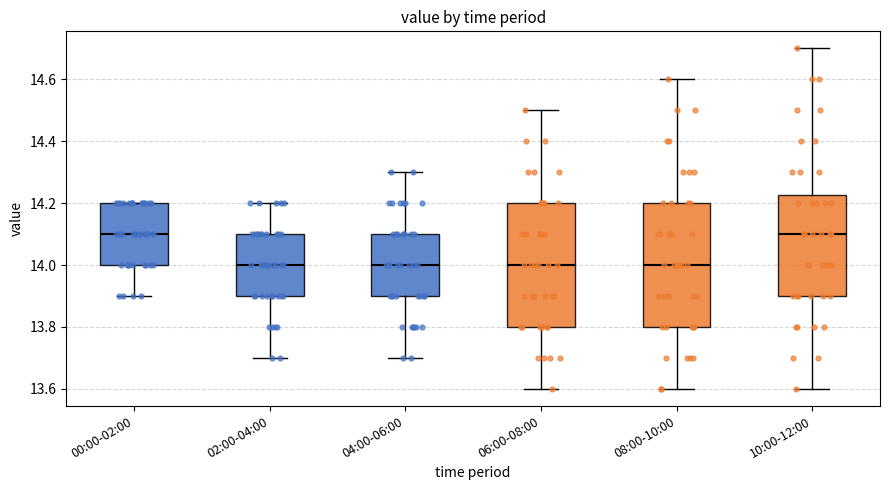

Reading left to right, transcribe this box plot: for each box, give where its median line is, the range the box spans, and where its two whiskers end, as read against the y-axis. The values are not printed on the chart, so give them approximately, as read against the axis.

00:00-02:00: median 14.10, box 14.00 to 14.20, whiskers 13.90 to 14.20
02:00-04:00: median 14.00, box 13.90 to 14.10, whiskers 13.70 to 14.20
04:00-06:00: median 14.00, box 13.90 to 14.10, whiskers 13.70 to 14.30
06:00-08:00: median 14.00, box 13.80 to 14.20, whiskers 13.60 to 14.50
08:00-10:00: median 14.00, box 13.80 to 14.20, whiskers 13.60 to 14.60
10:00-12:00: median 14.10, box 13.90 to 14.22, whiskers 13.60 to 14.70